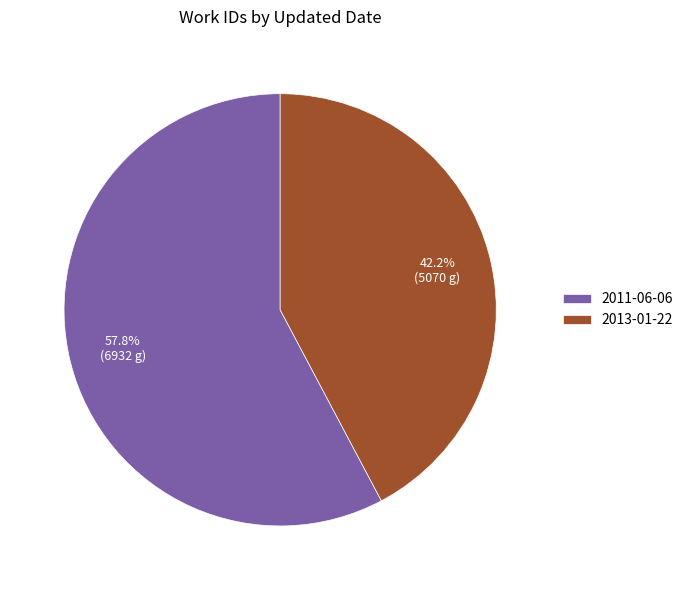

To the nearest percent, what portion does 2013-01-22 represent?

42%